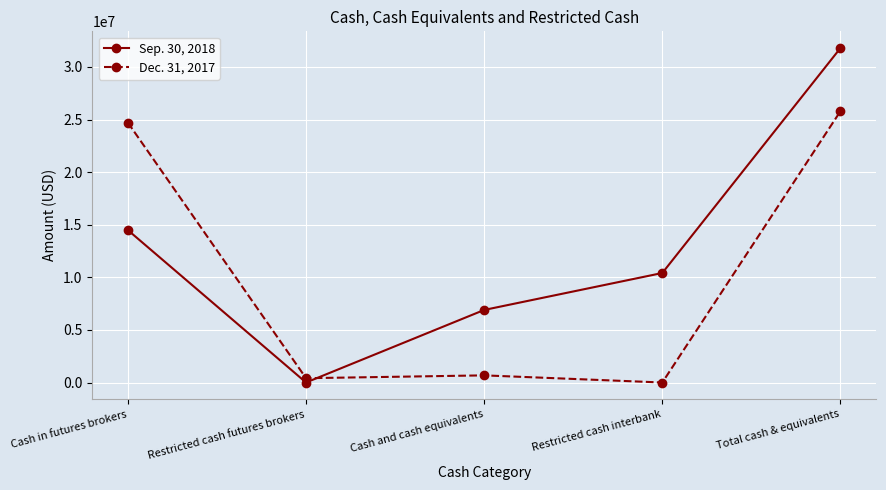

The value of Dec. 31, 2017 at Total cash & equivalents is 25795630. True or false?

True